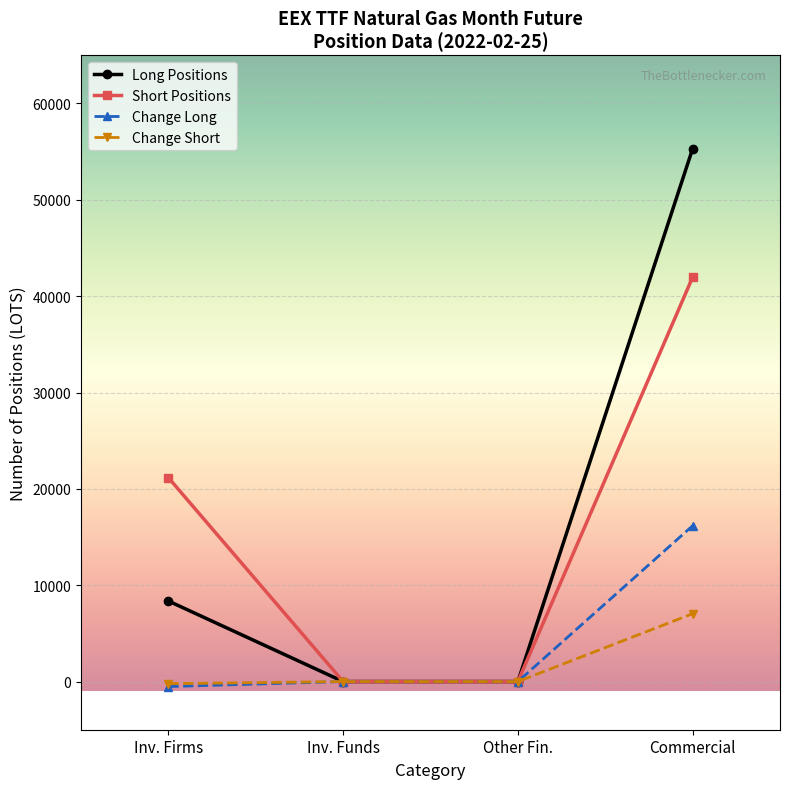

Does the chart display data point markers on the line(s)?

Yes